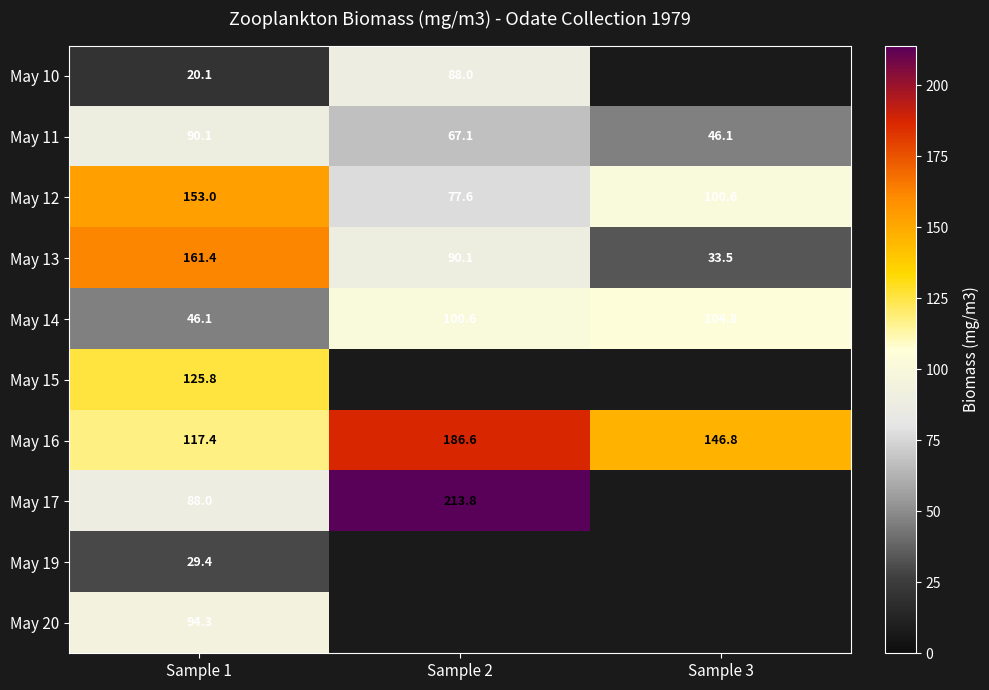

What is the sum of the May 12 values at Sample 3 and Sample 2?

178.2